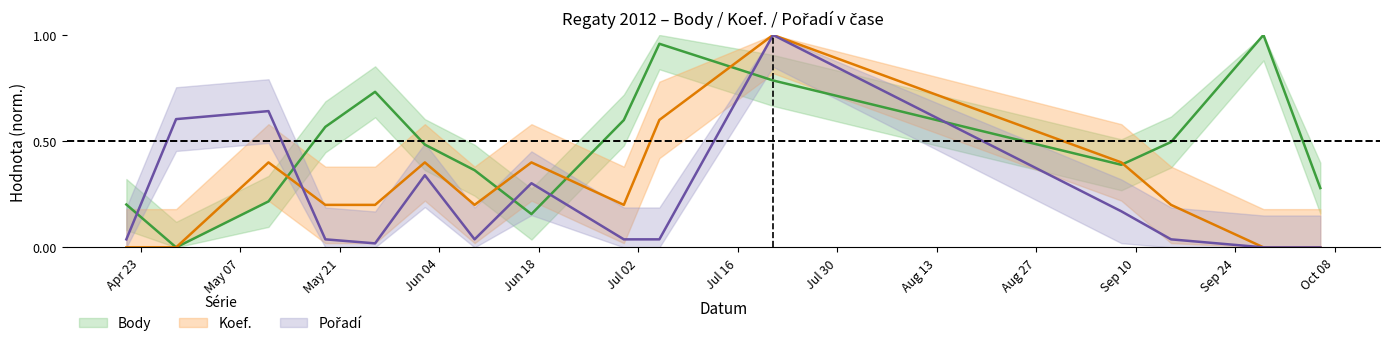

In Koef., how many points are higher than both neighbors (excluding endpoints)?

4